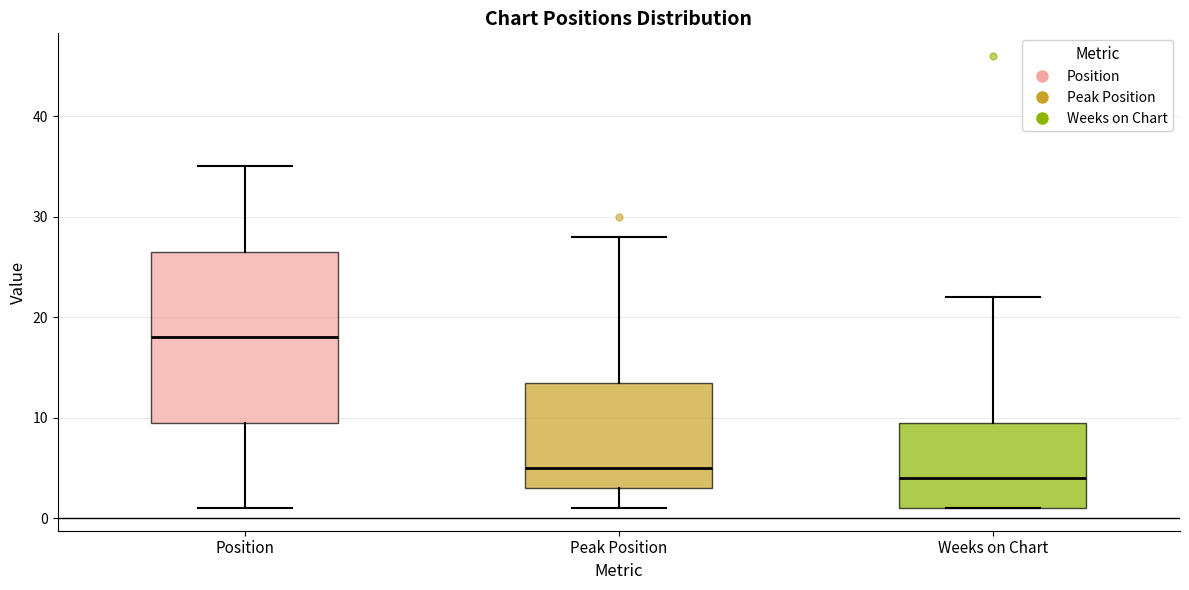

Which box has the lowest median line?

Weeks on Chart